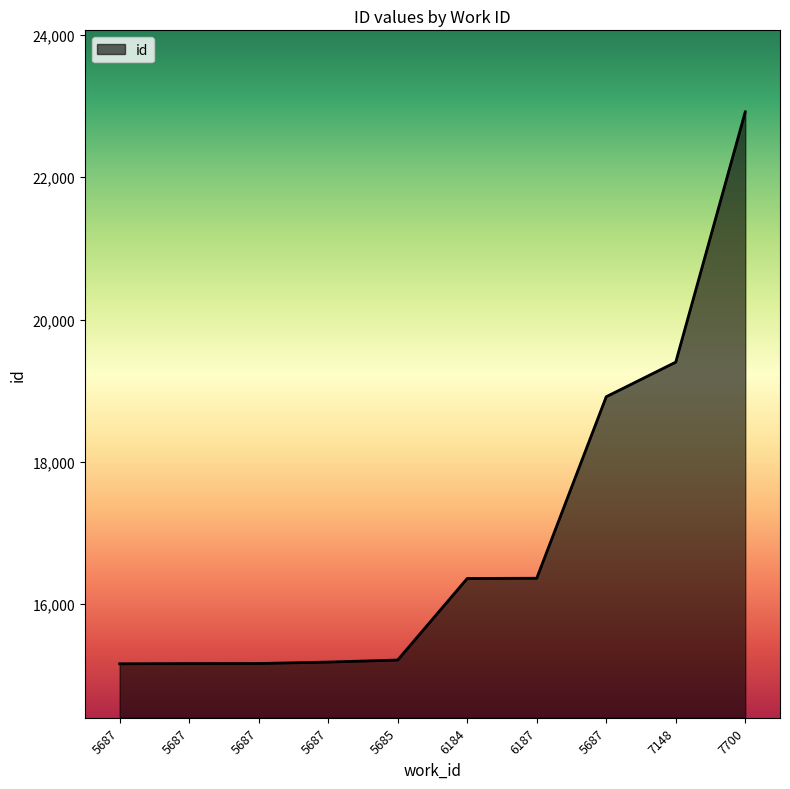

What is the sum of the values at 7148 and 5687?

34568